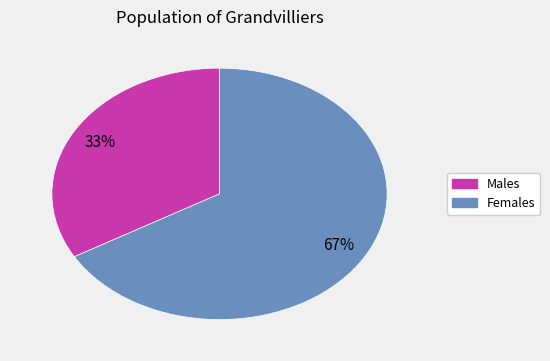

To the nearest percent, what is the average slice percentage?

50%